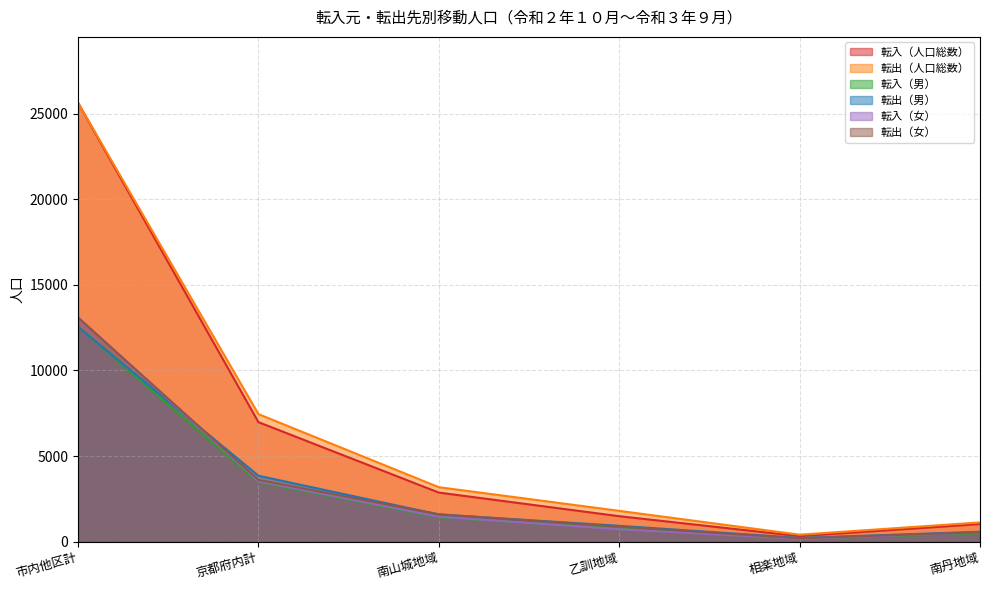

How many distinct data groups are displayed?

6